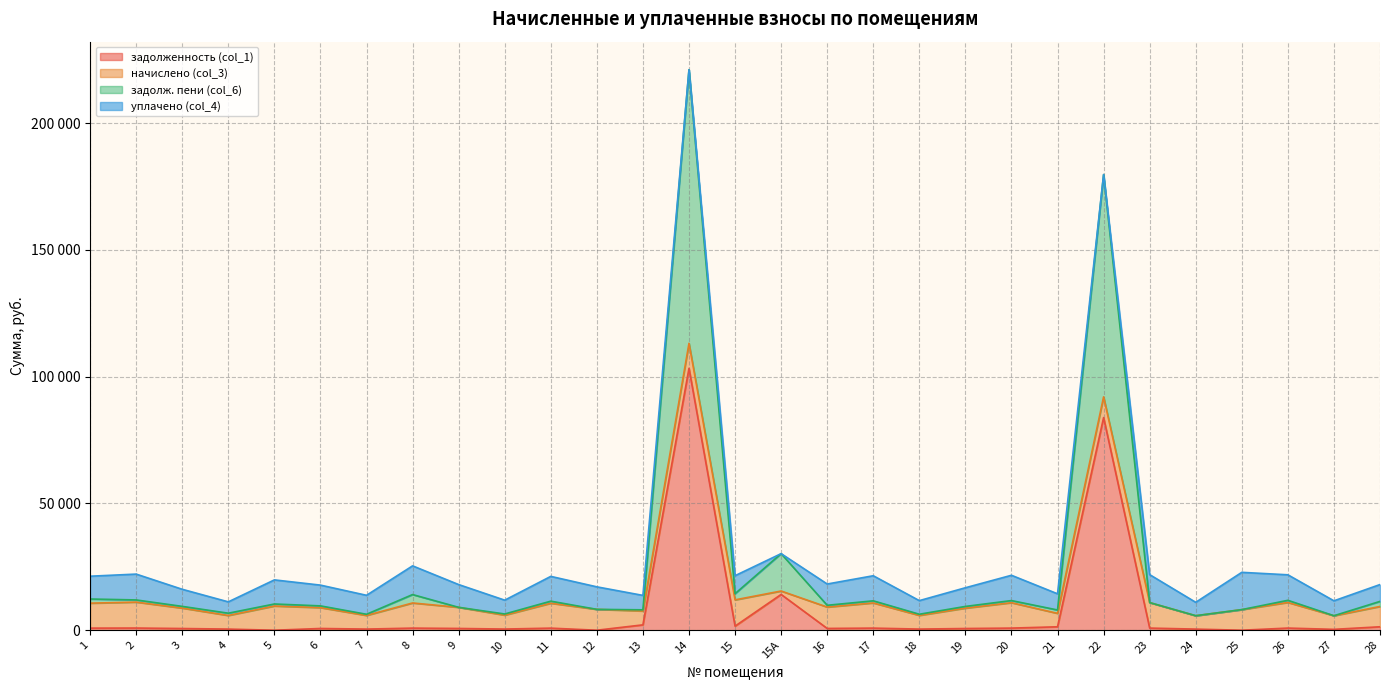

At which category does задолженность (col_1) reach its first local peak?

2